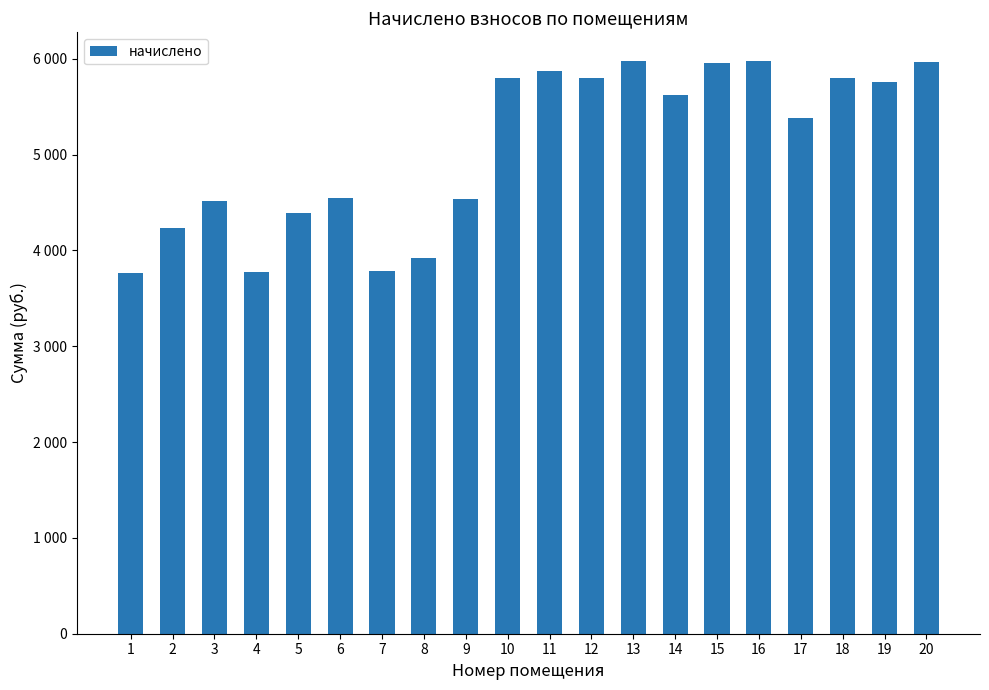

Are the bars horizontal?

No